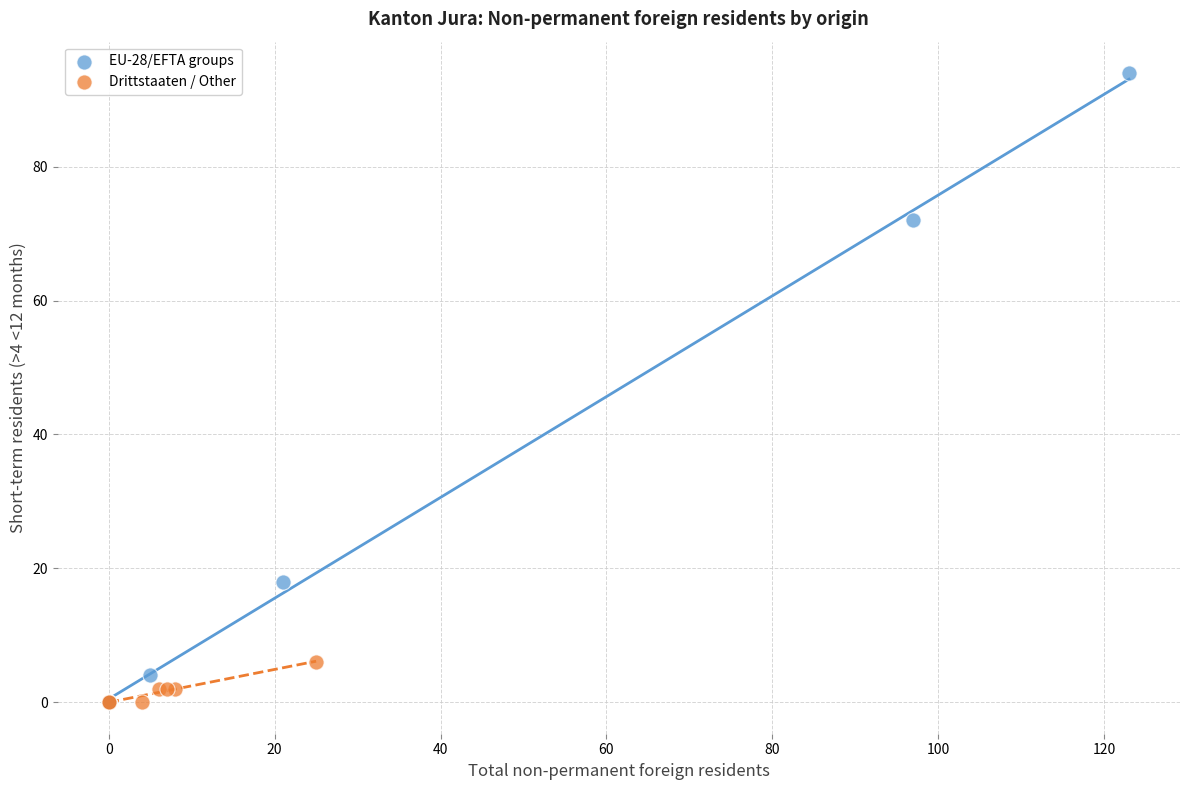

Which series has the largest Y range (max minus min)?

EU-28/EFTA groups